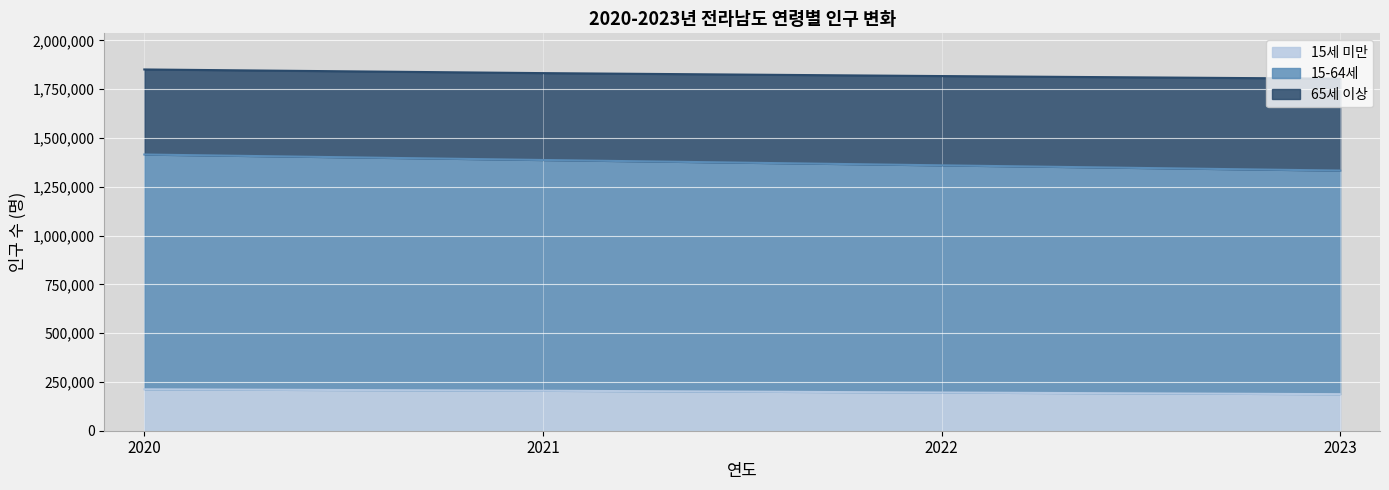

Between 2023 and 2020, which is larger?

2020